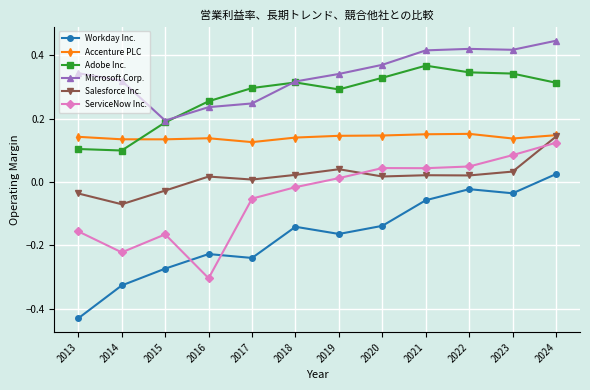

Which series changed the most between 2016 and 2019?

ServiceNow Inc.